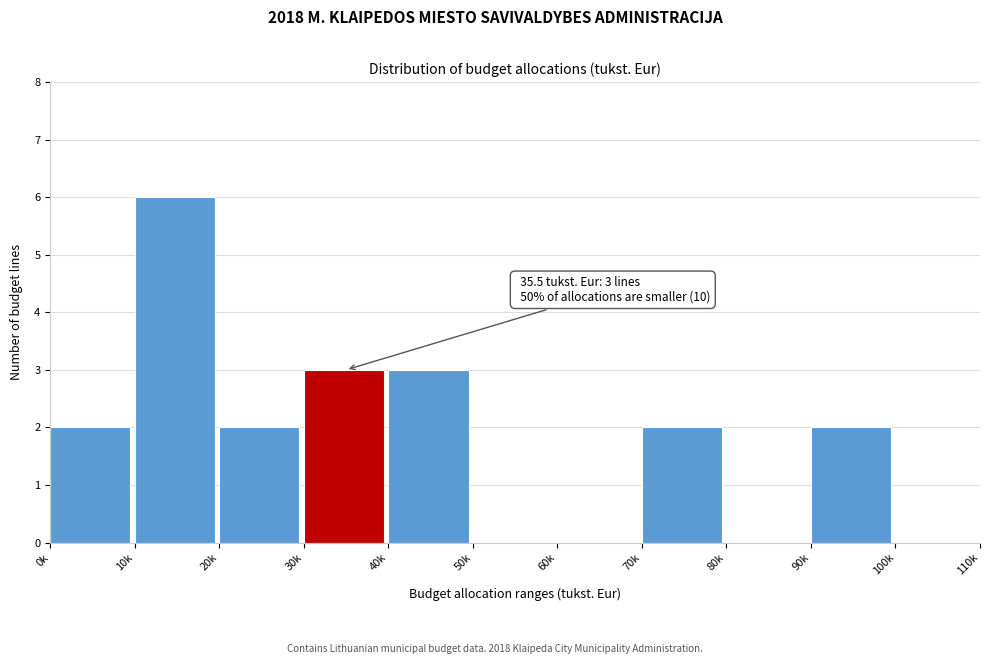

Reading right to left, what are all the values shown in this chart?

100k=0	90k=2	80k=0	70k=2	60k=0	50k=0	40k=3	30k=3	20k=2	10k=6	0k=2